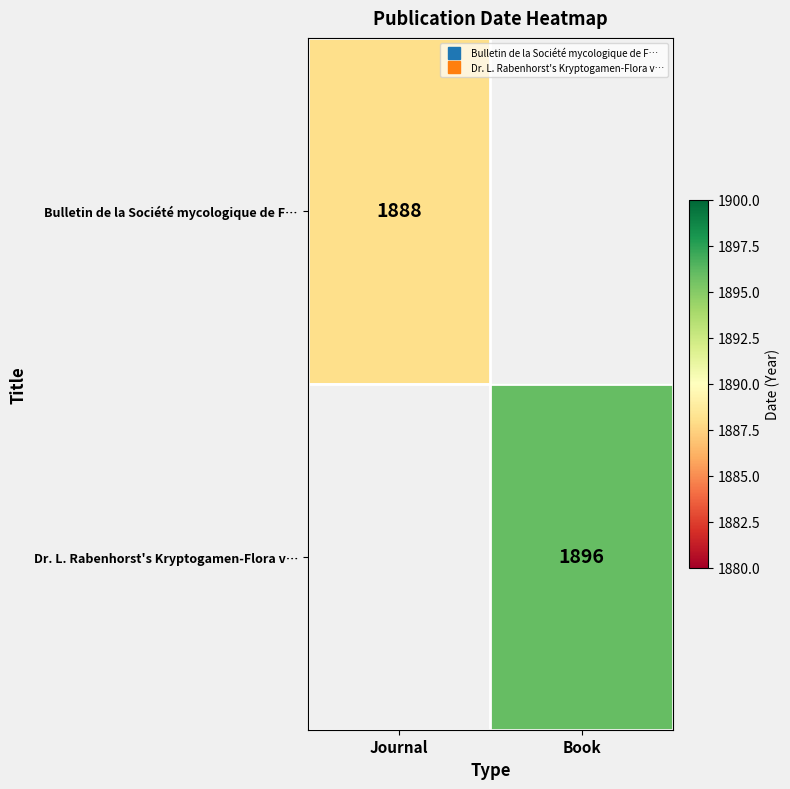

Is the value of Bulletin de la Société mycologique de F… at Journal greater than the value of Dr. L. Rabenhorst's Kryptogamen-Flora v… at Journal?

No